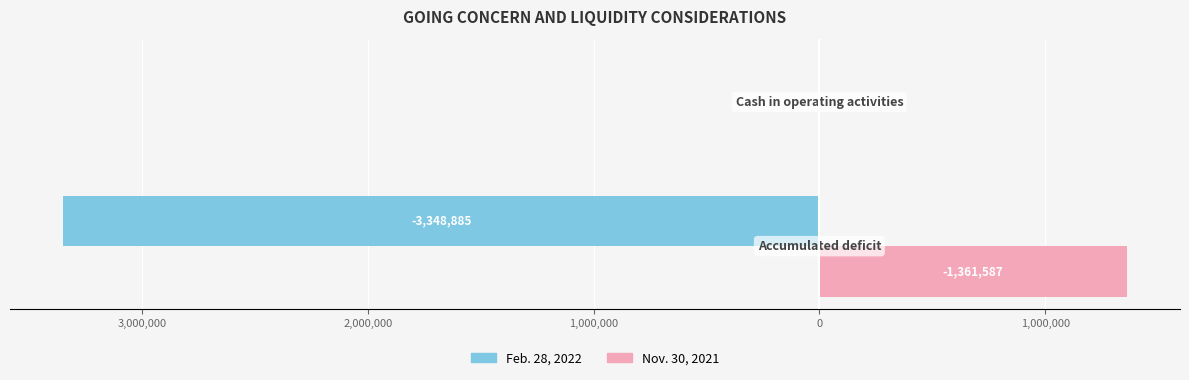

What are all the series names shown in the legend?

Feb. 28, 2022, Nov. 30, 2021